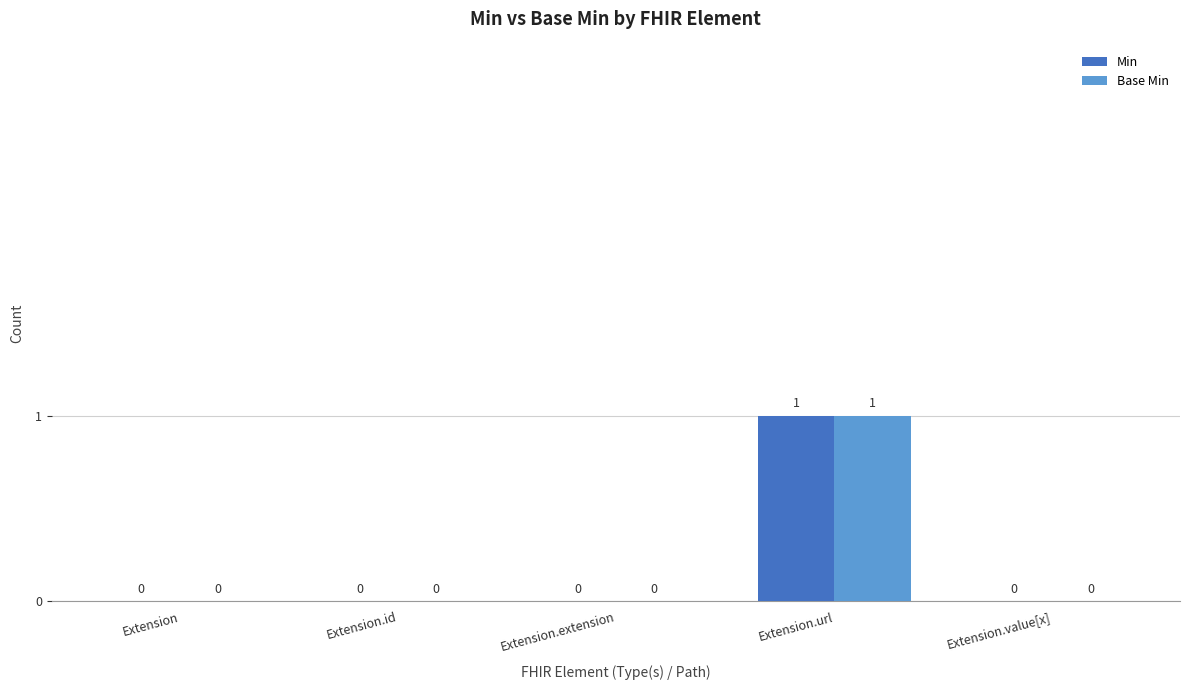

Reading left to right, list all the values displayed in this chart.

Min: Extension=0	Extension.id=0	Extension.extension=0	Extension.url=1	Extension.value[x]=0
Base Min: Extension=0	Extension.id=0	Extension.extension=0	Extension.url=1	Extension.value[x]=0